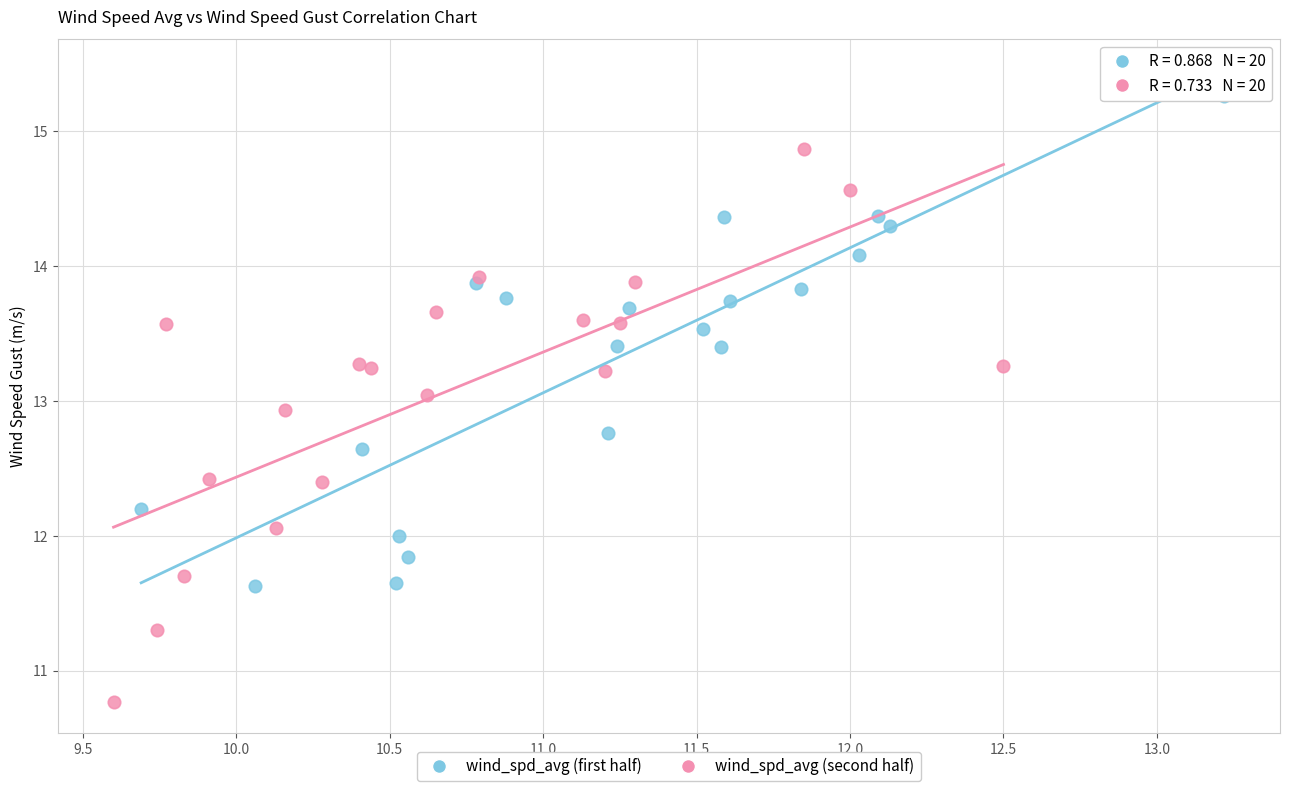

Which series reaches the maximum Y coordinate?

wind_spd_avg (first half)